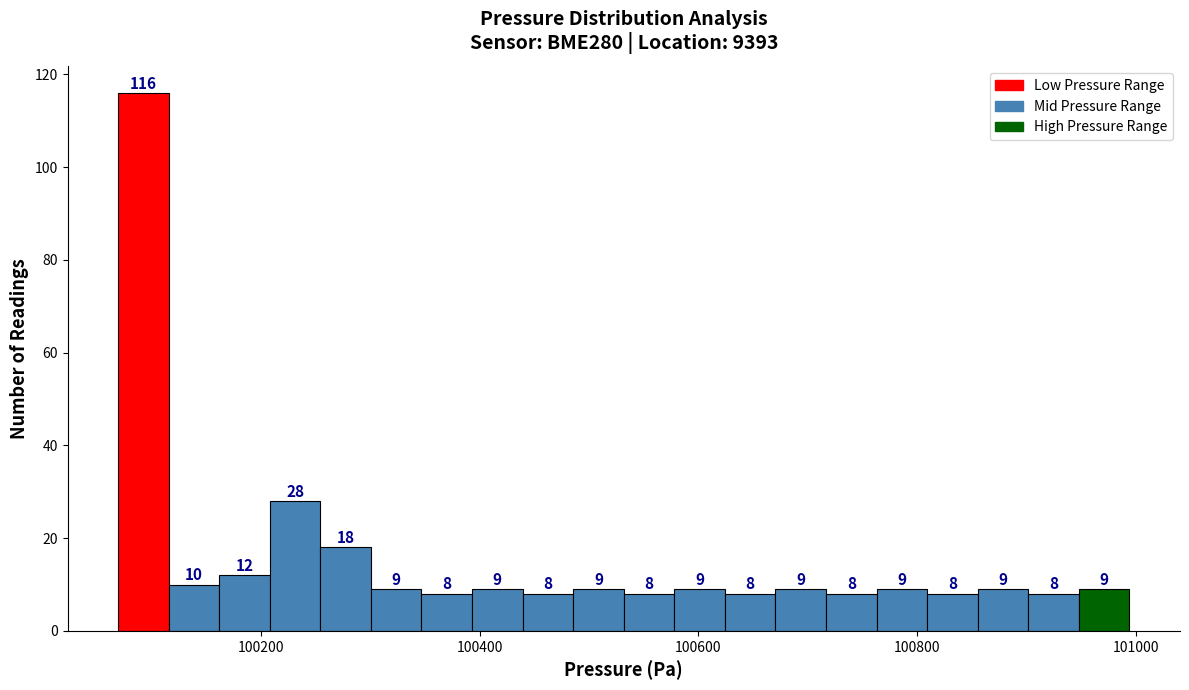

Around what value on the x-axis is the tallest bar? Give the approximate position of its centre, as read against the axis.

100100